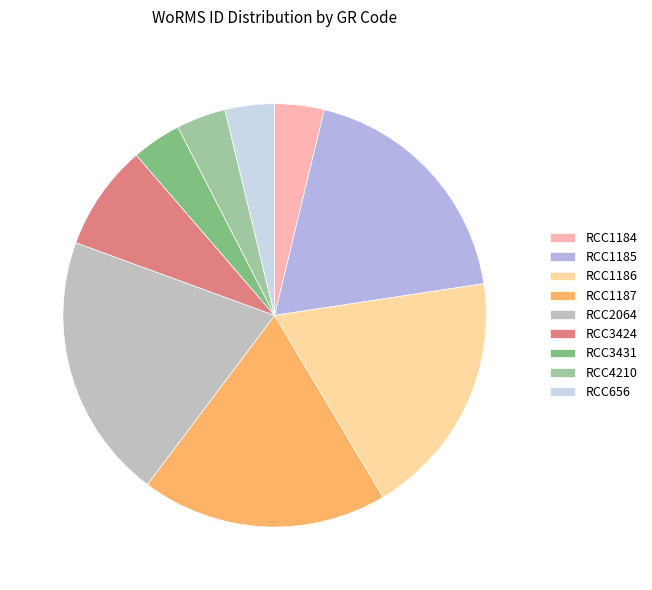

What is the ratio of the value at RCC1187 to the value at RCC1185?

1.0